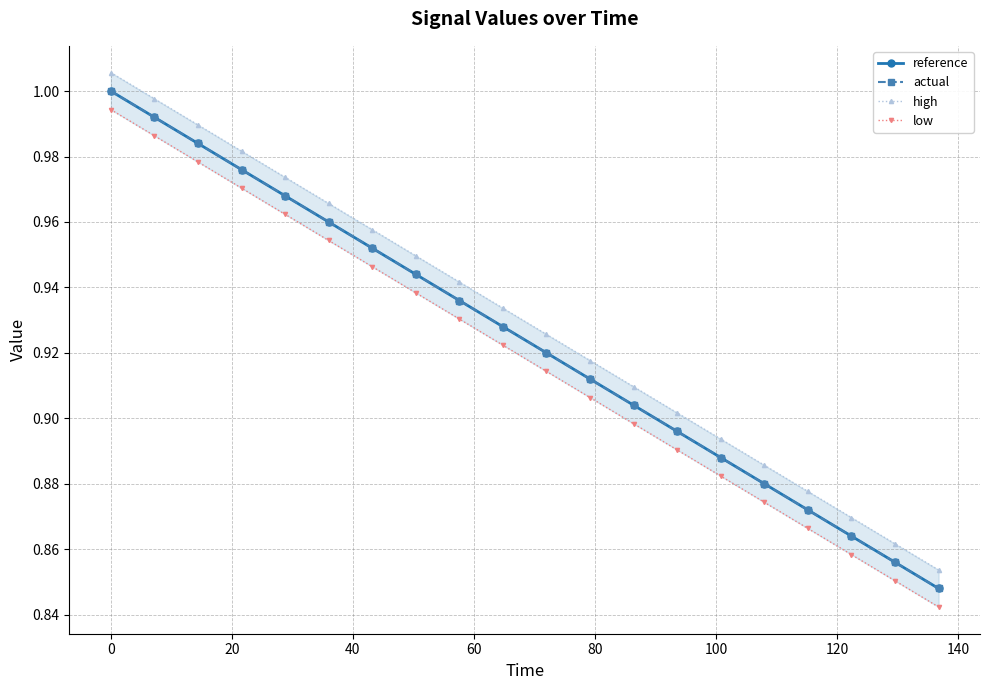

What are all the series names shown in the legend?

reference, actual, high, low